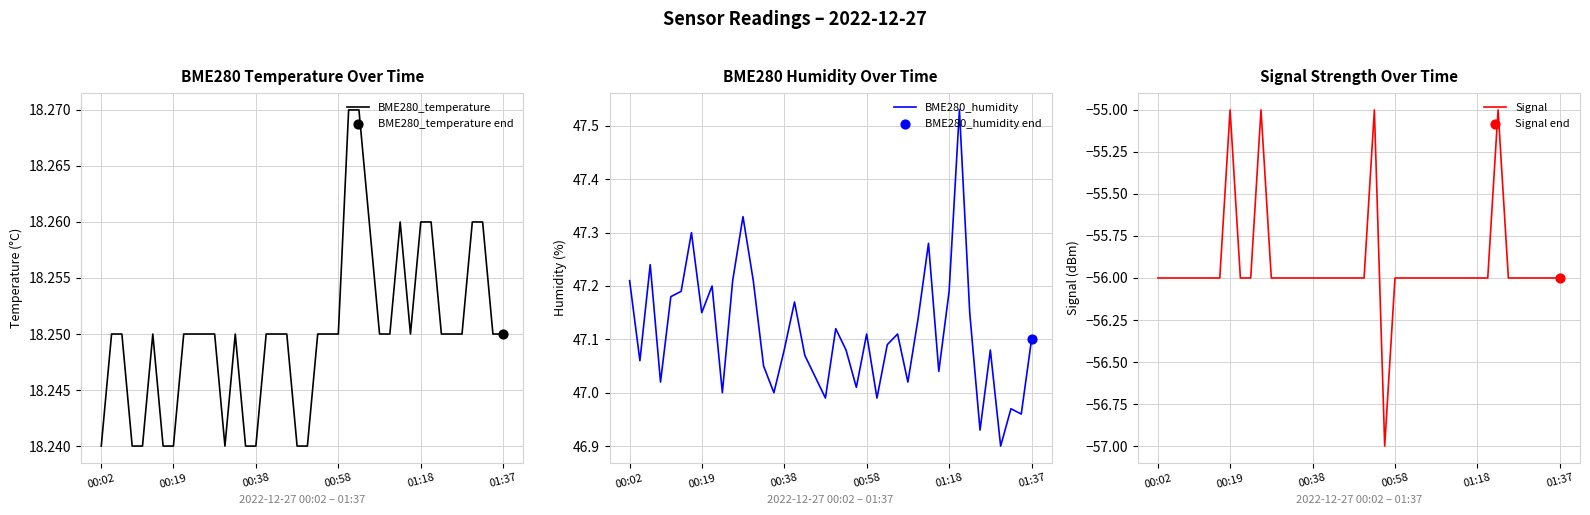

Which series reaches the minimum Y coordinate?

Signal